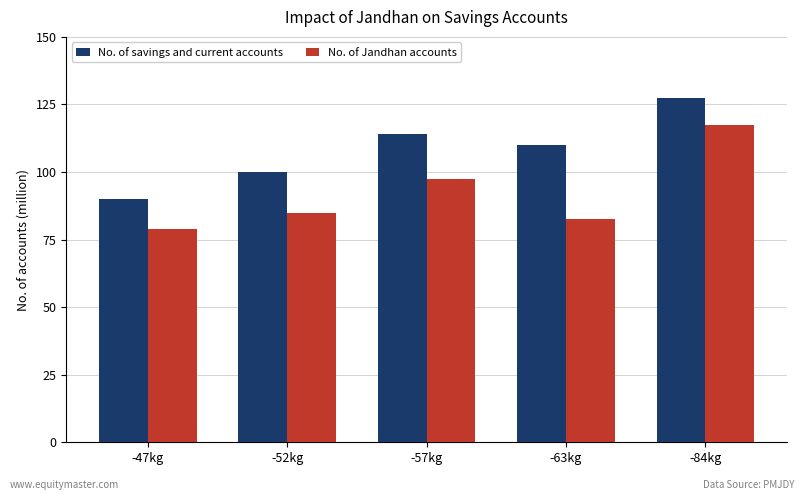

At which category does the chart reach its minimum across all series?

-47kg